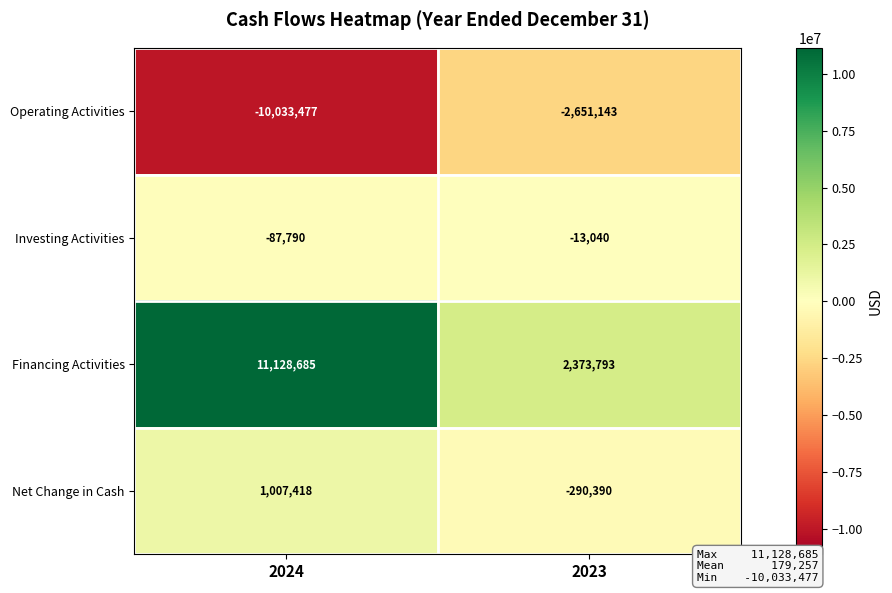

What is the sum of all Operating Activities values?

-12684620